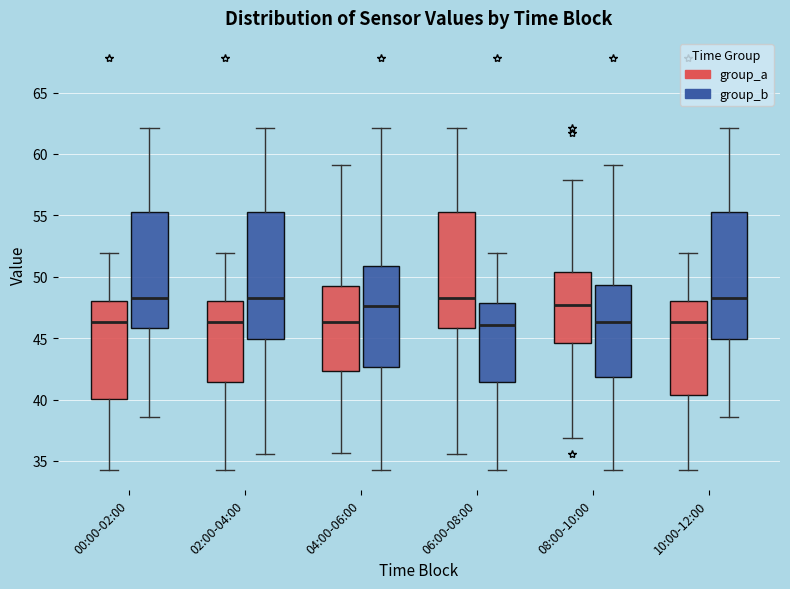

Reading left to right, read every box against the y-axis: the position of its median line, the range the box covers, and the ends of its whiskers. The values are not printed on the chart, so give them approximately, as read against the axis.

00:00-02:00 (group_a): median 46.5, box 40.0 to 48.0, whiskers 34.5 to 52.0
00:00-02:00 (group_b): median 48.5, box 46.0 to 55.0, whiskers 38.5 to 62.0
02:00-04:00 (group_a): median 46.5, box 41.5 to 48.0, whiskers 34.5 to 52.0
02:00-04:00 (group_b): median 48.5, box 45.0 to 55.0, whiskers 35.5 to 62.0
04:00-06:00 (group_a): median 46.5, box 42.5 to 49.5, whiskers 35.5 to 59.0
04:00-06:00 (group_b): median 47.5, box 42.5 to 51.0, whiskers 34.5 to 62.0
06:00-08:00 (group_a): median 48.5, box 46.0 to 55.0, whiskers 35.5 to 62.0
06:00-08:00 (group_b): median 46.0, box 41.5 to 48.0, whiskers 34.5 to 52.0
08:00-10:00 (group_a): median 47.5, box 44.5 to 50.5, whiskers 37.0 to 58.0
08:00-10:00 (group_b): median 46.5, box 42.0 to 49.5, whiskers 34.5 to 59.0
10:00-12:00 (group_a): median 46.5, box 40.5 to 48.0, whiskers 34.5 to 52.0
10:00-12:00 (group_b): median 48.5, box 45.0 to 55.0, whiskers 38.5 to 62.0